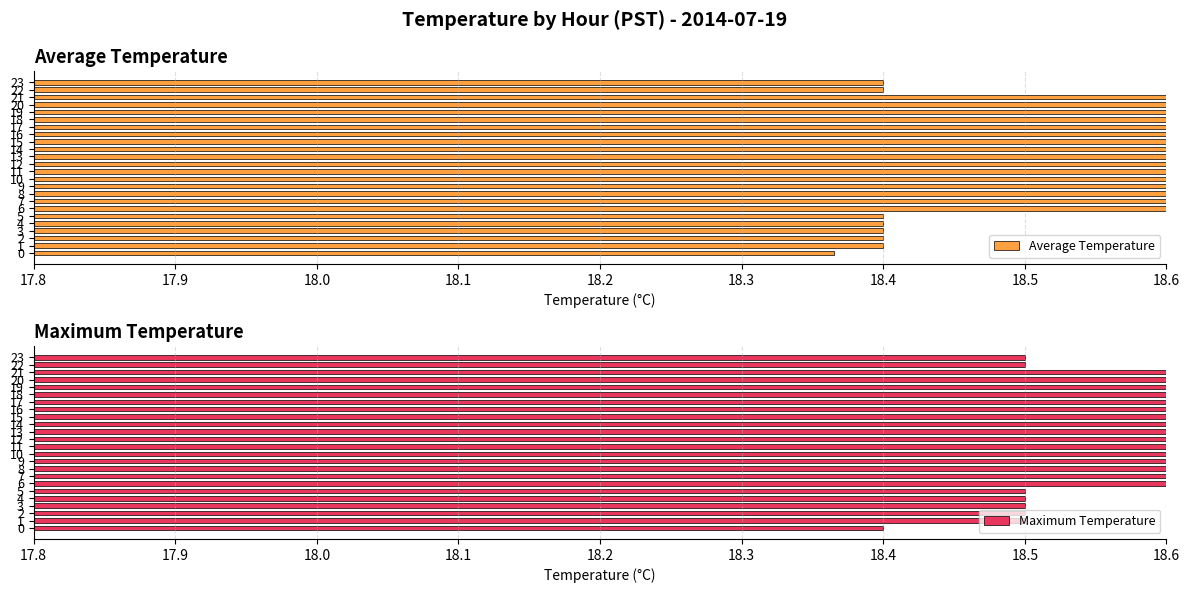

What is the label of the 23rd bar from the left?

22